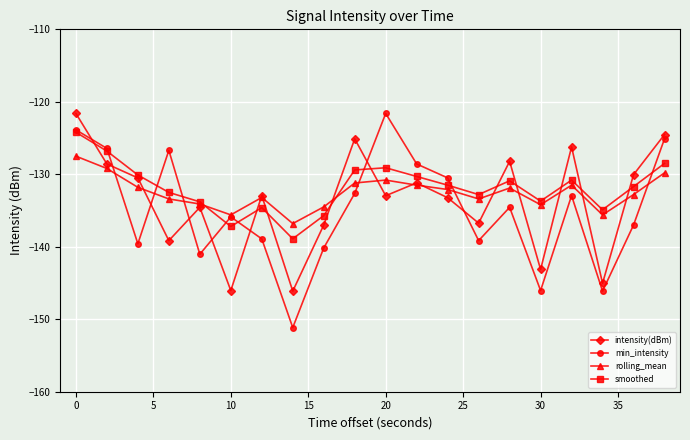

What is the value of the smoothed point at the 20th from the left?

-128.5